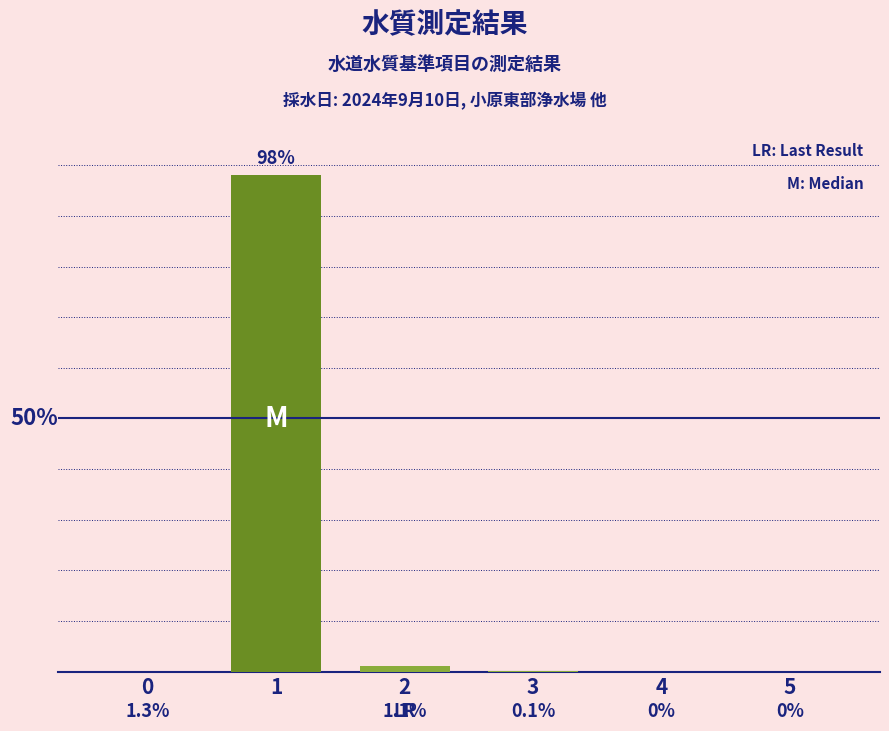

Are the bars horizontal?

No